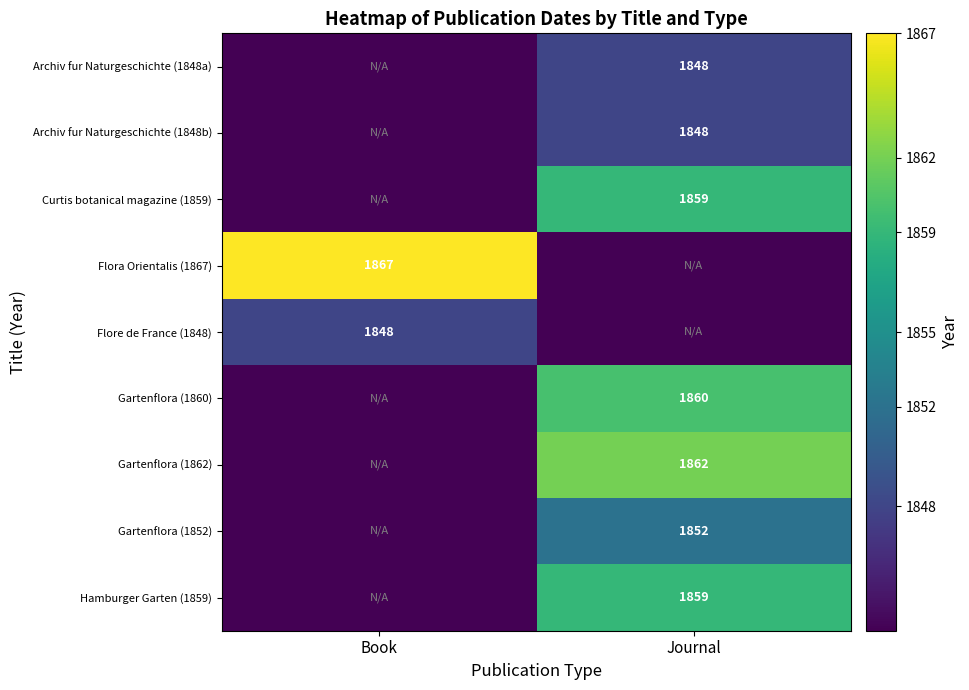

Is the value of Curtis botanical magazine (1859) at Journal greater than the value of Gartenflora (1862) at Journal?

No